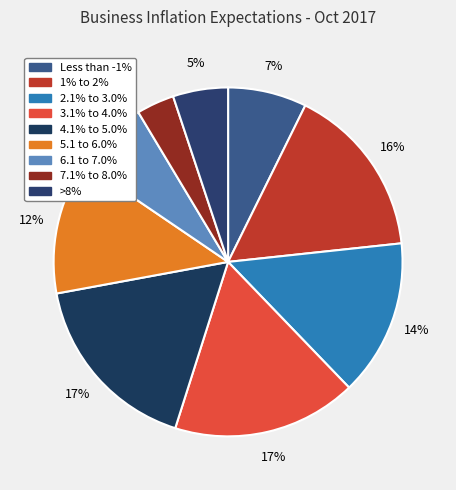

What is the smallest slice in the pie chart?

7.1% to 8.0%